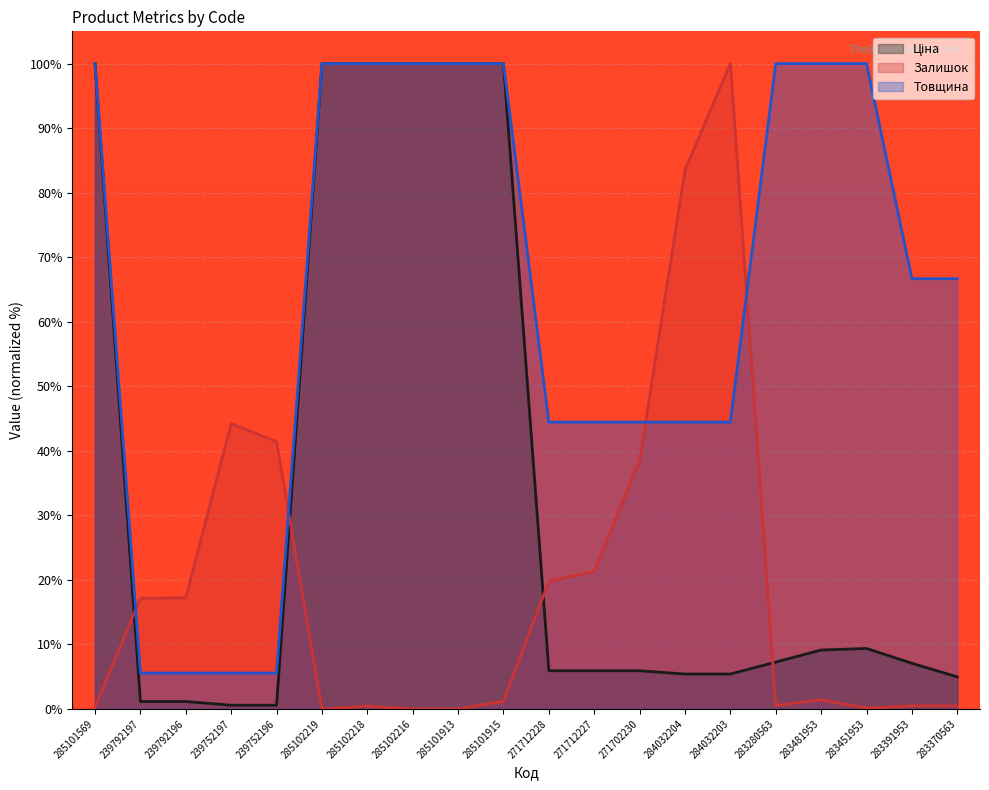

How many lines are shown in the chart?

3